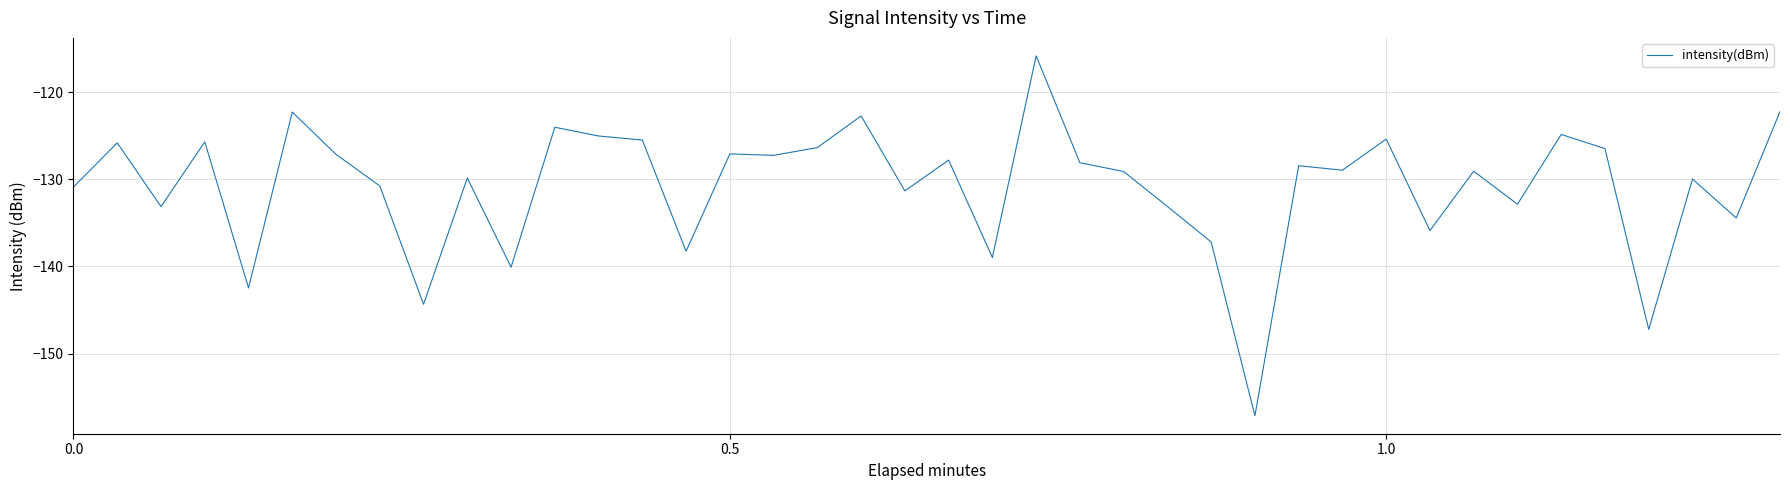

What is the greatest value displayed?

-115.8